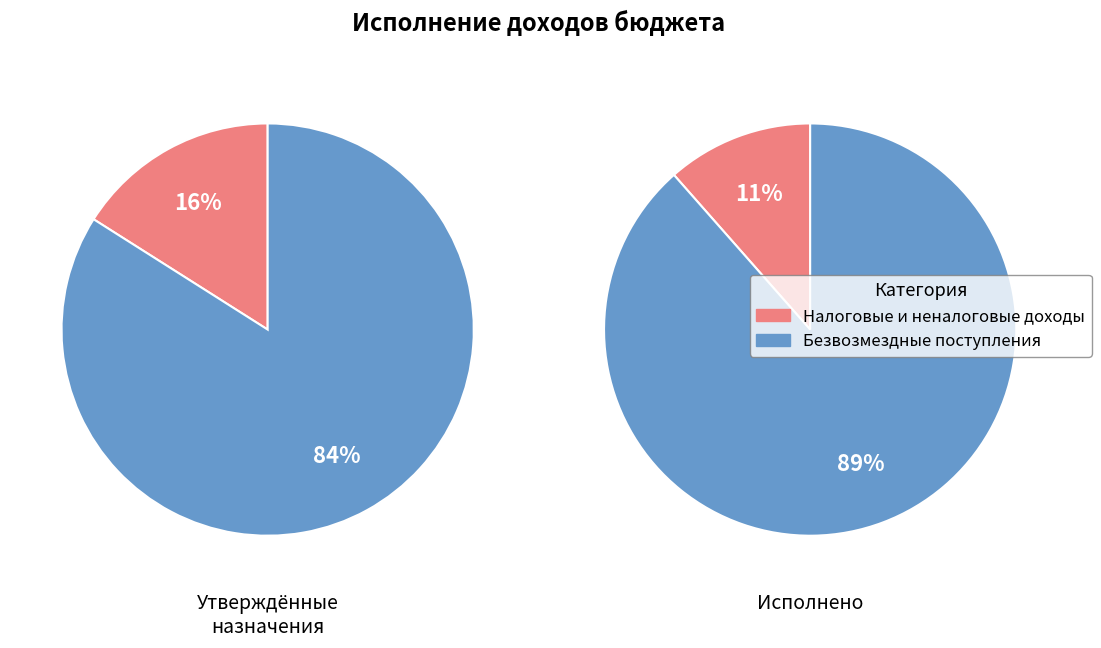

Which category has the biggest portion of the pie?

БЕЗВОЗМЕЗДНЫЕ ПОСТУПЛЕНИЯ